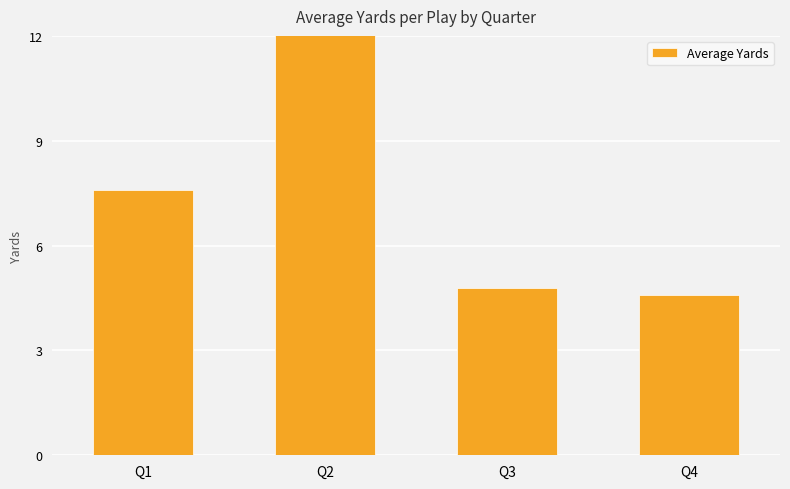

Rank the categories by value from highest to lowest.

Q2, Q1, Q3, Q4